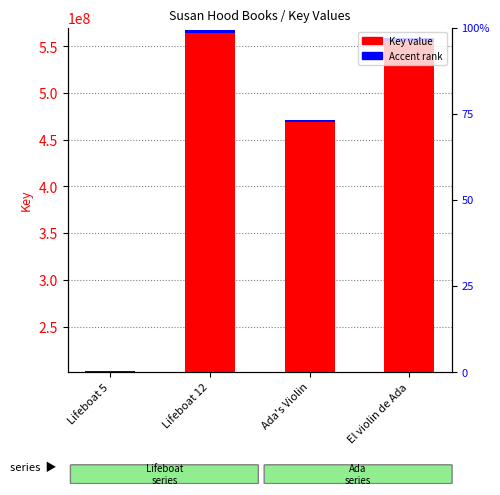

Reading left to right, transcribe all the data shown in this chart.

Key value: Lifeboat 5=202663137.0	Lifeboat 12=567301969.0	Ada's Violin=471633004.0	El violin de Ada=558938203.0
Accent (rank): Lifeboat 5=1013315.7	Lifeboat 12=2836509.8	Ada's Violin=2358165.0	El violin de Ada=2794691.0